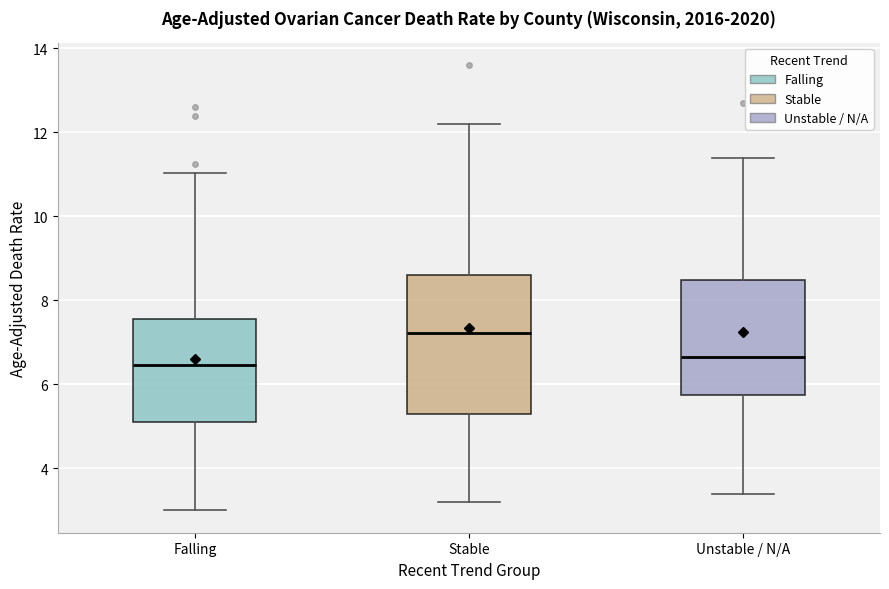

Reading left to right, read every box against the y-axis: the position of its median line, the range the box covers, and the ends of its whiskers. The values are not printed on the chart, so give them approximately, as read against the axis.

Falling: median 6.4, box 5.2 to 7.6, whiskers 3.0 to 11.0
Stable: median 7.2, box 5.2 to 8.6, whiskers 3.2 to 12.2
Unstable / N/A: median 6.6, box 5.8 to 8.4, whiskers 3.4 to 11.4